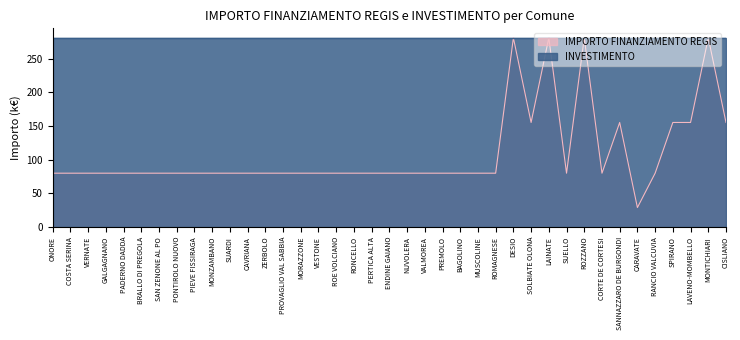

What is the smallest value displayed?

28.9